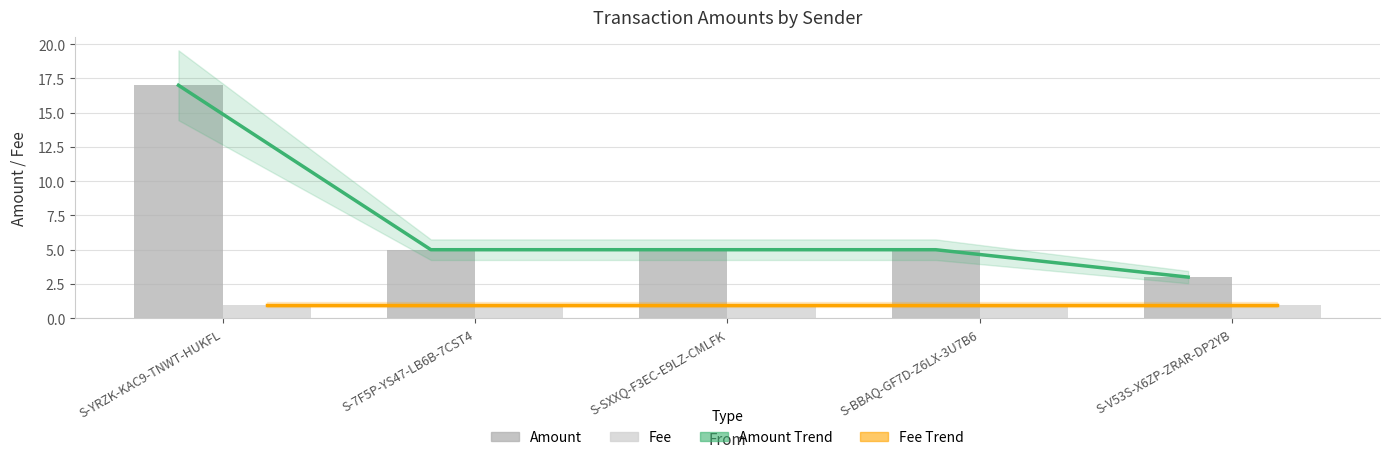

Is the value of Fee at S-BBAQ-GF7D-Z6LX-3U7B6 greater than the value of Amount Trend at S-BBAQ-GF7D-Z6LX-3U7B6?

No